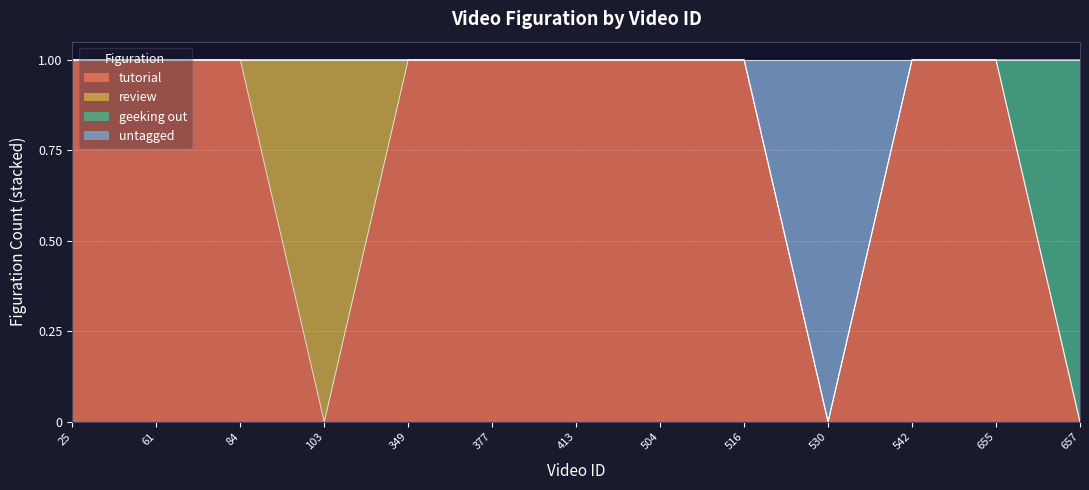

The value of tutorial at 542 is 1. True or false?

True